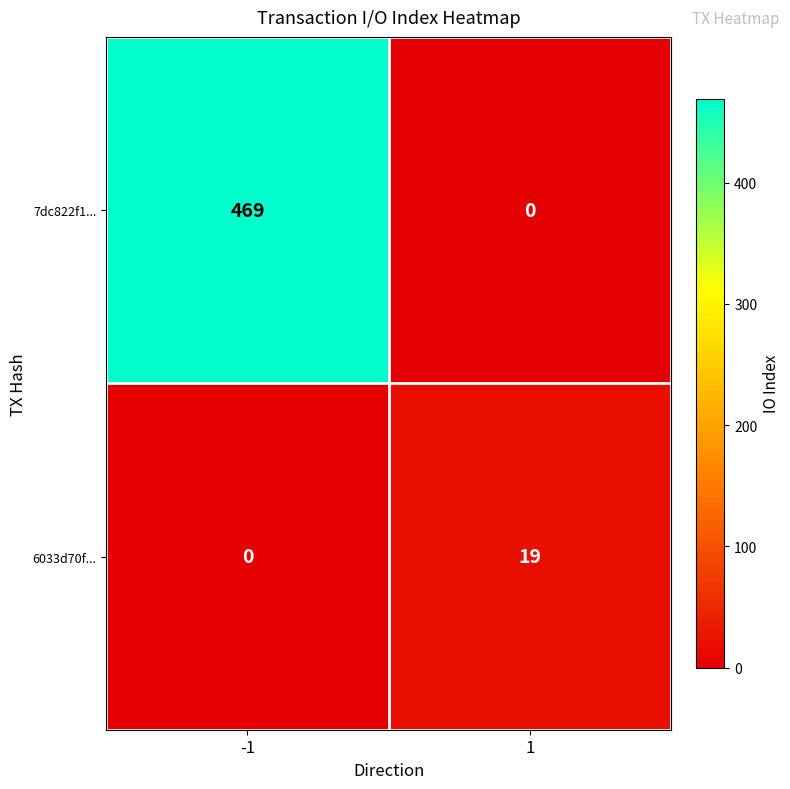

What is the sum of the 6033d70f... values at -1 and 1?

19